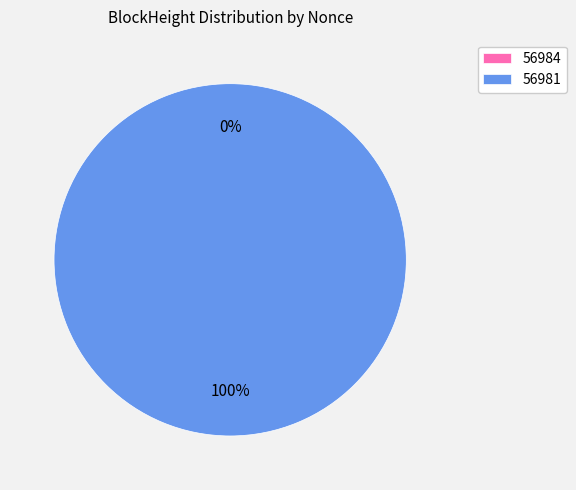

To the nearest percent, what portion does 56981 represent?

100%